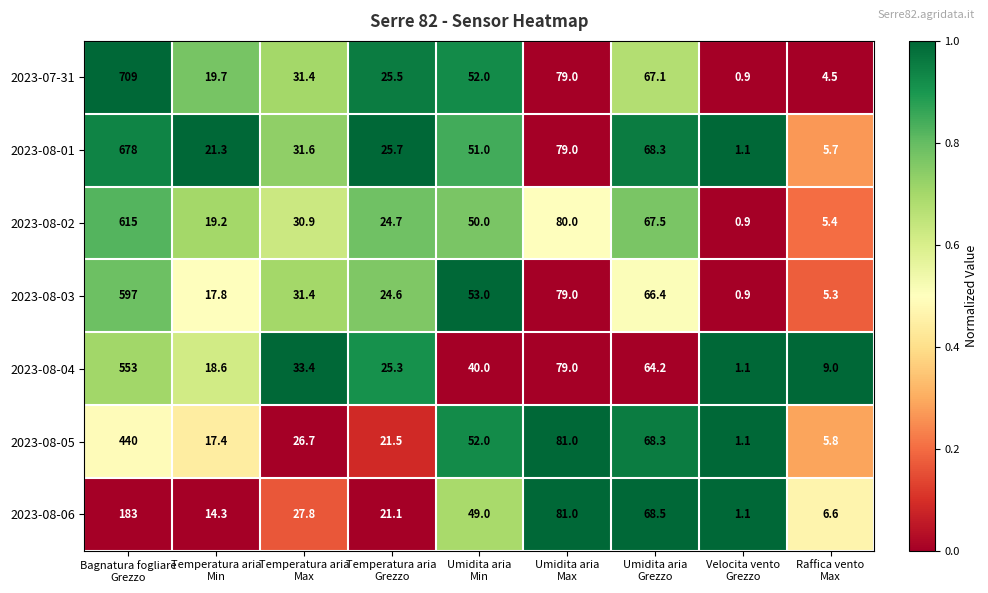

What is the greatest value displayed?

709.0